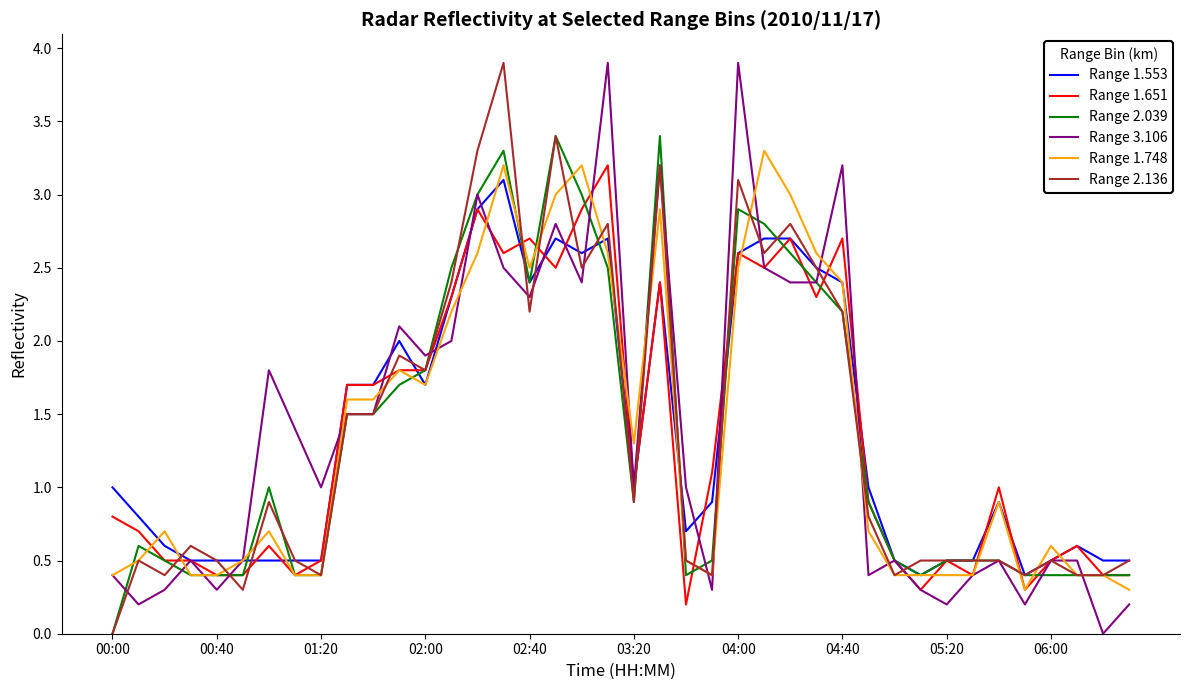

What is the highest value of the Range 2.039 series?

3.4